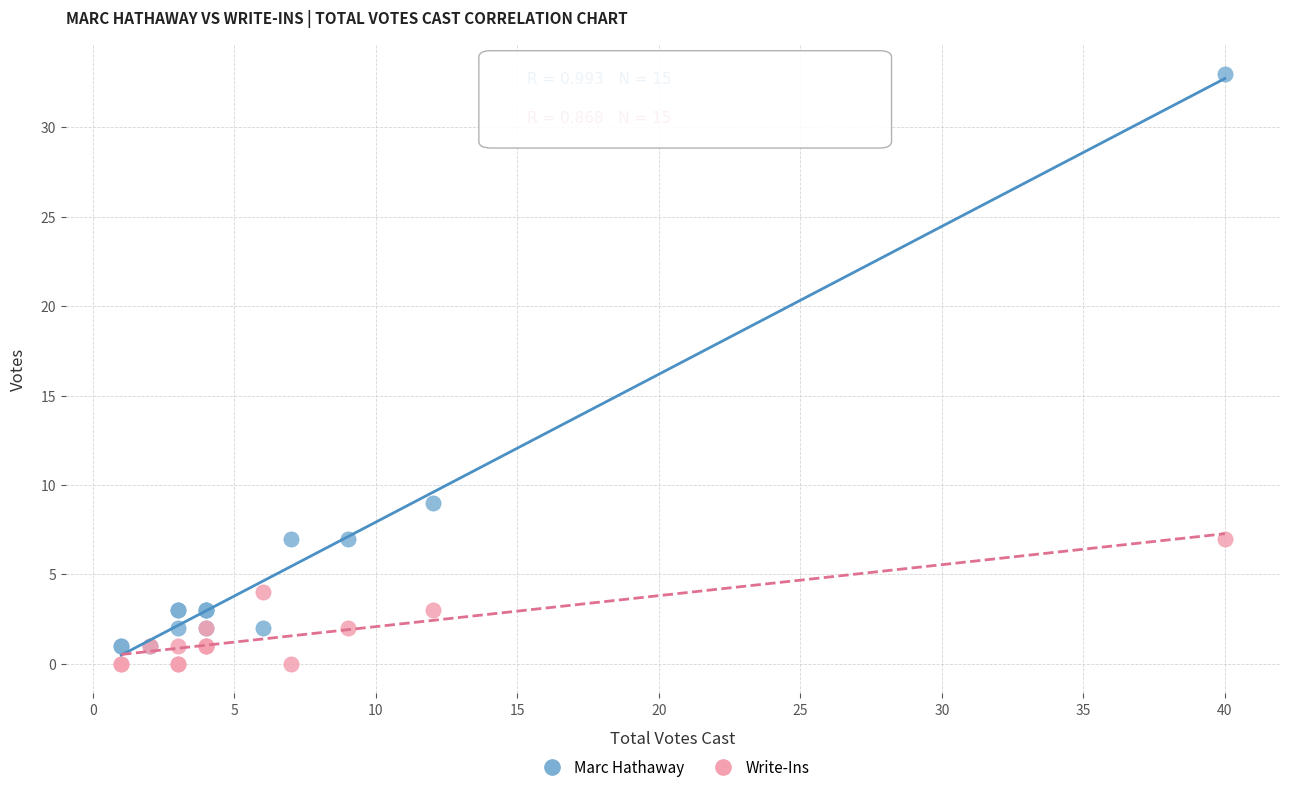

Which series contains the highest Y value?

Marc Hathaway